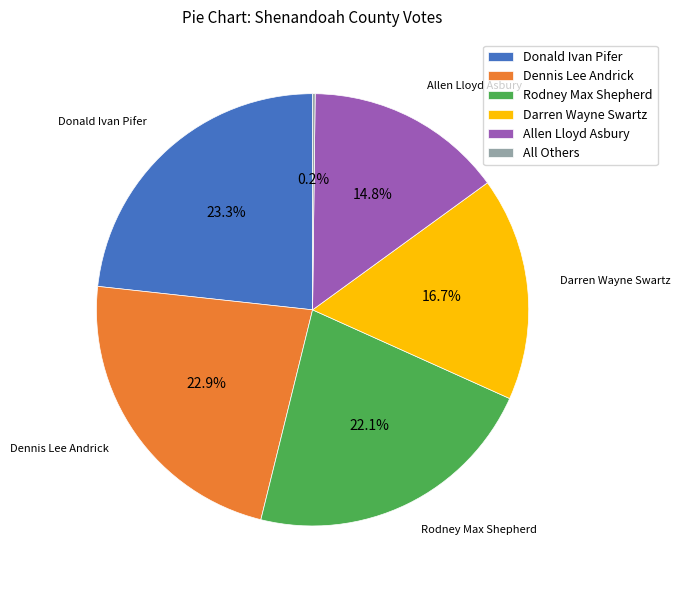

Which has a higher value, Darren Wayne Swartz or Dennis Lee Andrick?

Dennis Lee Andrick